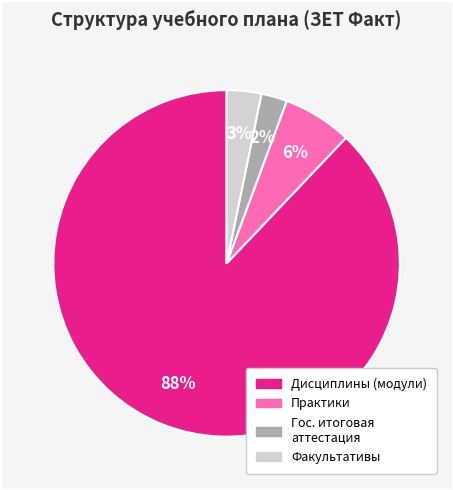

Does any single category account for the majority?

Yes